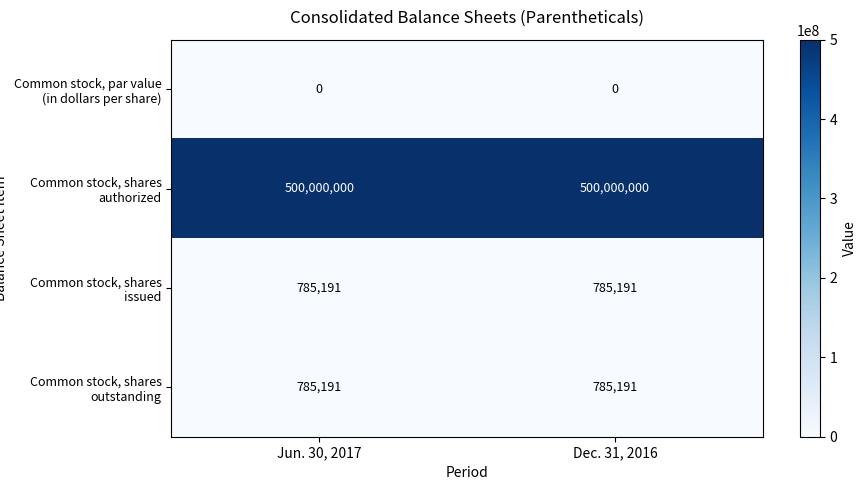

Reading left to right, transcribe all the data shown in this chart.

Common stock, par value (in dollars per share): 0	0
Common stock, shares authorized: 500000000	500000000
Common stock, shares issued: 785191	785191
Common stock, shares outstanding: 785191	785191